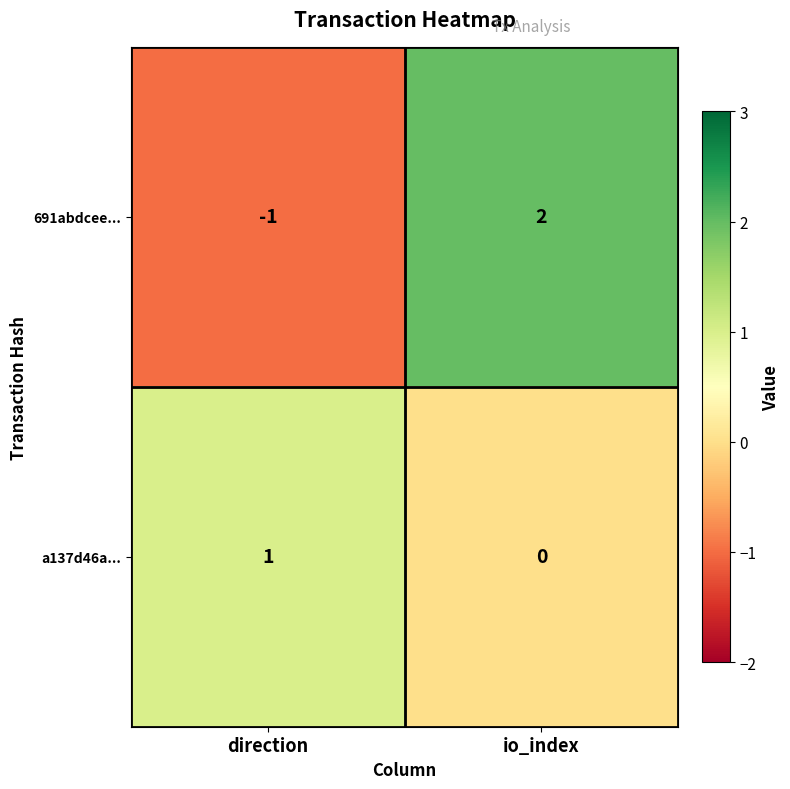

The a137d46a... series shows 1 at direction. True or false?

True